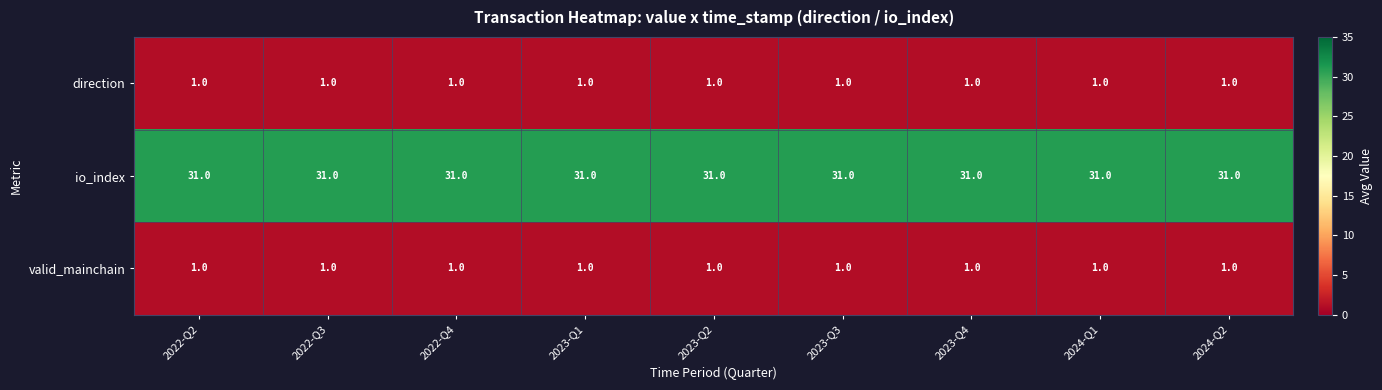

What is the sum of all valid_mainchain values?

9